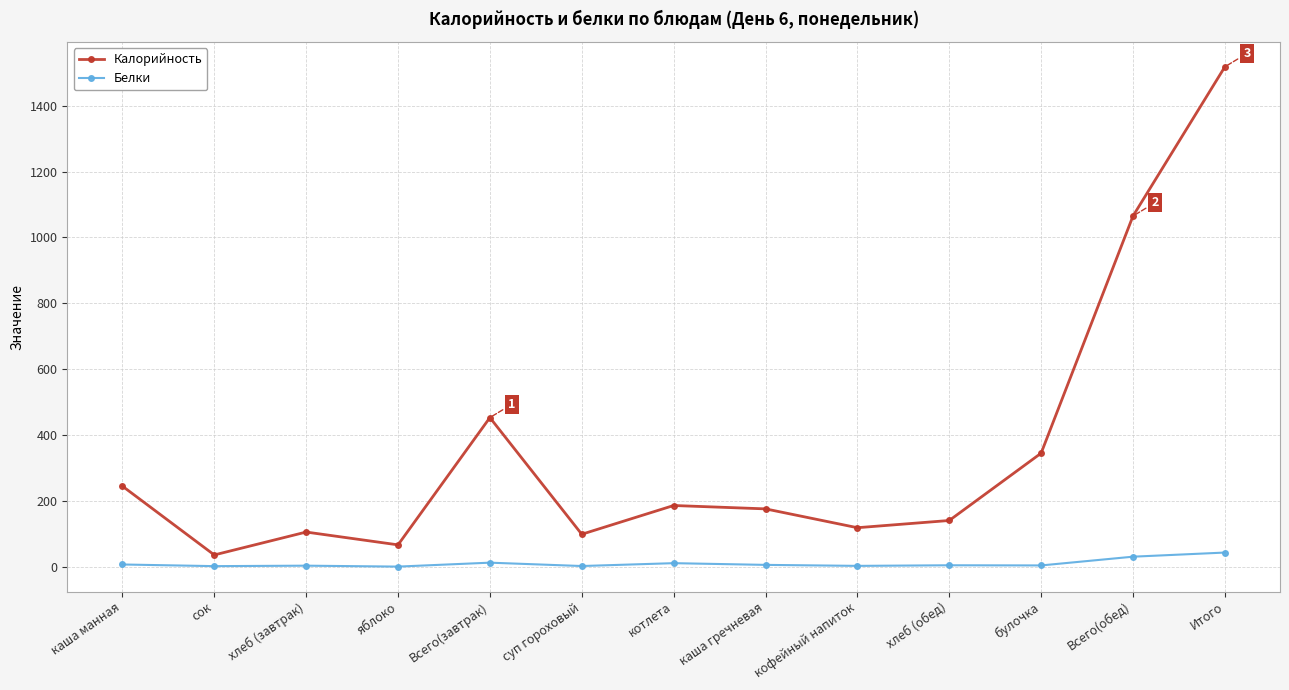

What is the sum of all Калорийность values?

4554.2